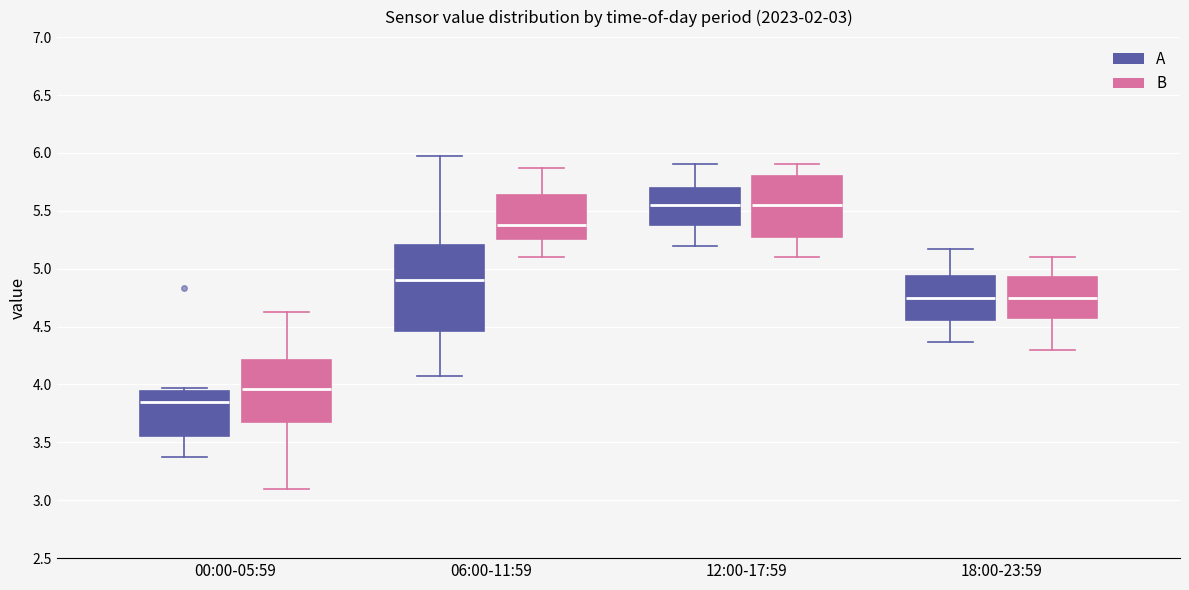

Reading left to right, read every box against the y-axis: the position of its median line, the range the box covers, and the ends of its whiskers. The values are not printed on the chart, so give them approximately, as read against the axis.

00:00-05:59 (A): median 3.85, box 3.55 to 3.95, whiskers 3.35 to 3.95 (just above the box's upper edge)
00:00-05:59 (B): median 3.95, box 3.70 to 4.20, whiskers 3.10 to 4.65
06:00-11:59 (A): median 4.90, box 4.45 to 5.20, whiskers 4.05 to 5.95
06:00-11:59 (B): median 5.40, box 5.25 to 5.65, whiskers 5.10 to 5.85
12:00-17:59 (A): median 5.55, box 5.40 to 5.70, whiskers 5.20 to 5.90
12:00-17:59 (B): median 5.55, box 5.30 to 5.80, whiskers 5.10 to 5.90
18:00-23:59 (A): median 4.75, box 4.55 to 4.95, whiskers 4.35 to 5.15
18:00-23:59 (B): median 4.75, box 4.60 to 4.95, whiskers 4.30 to 5.10